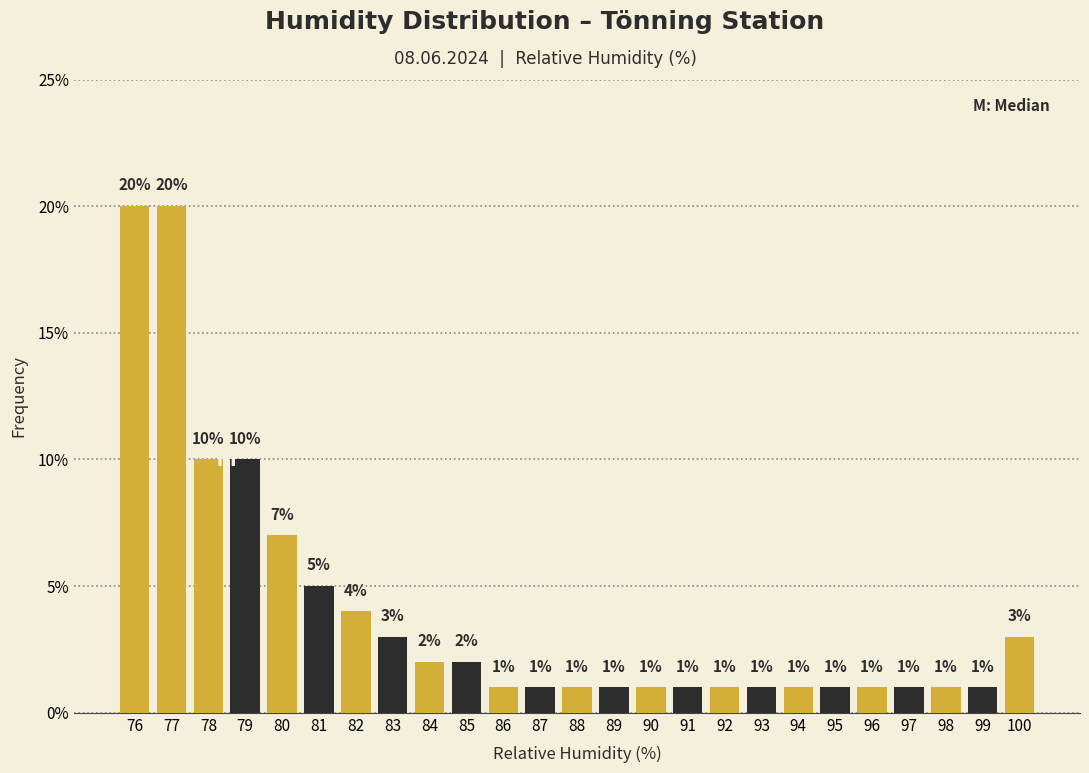

Reading left to right, transcribe all the data shown in this chart.

20.0	20.0	10.0	10.0	7.0	5.0	4.0	3.0	2.0	2.0	1.0	1.0	1.0	1.0	1.0	1.0	1.0	1.0	1.0	1.0	1.0	1.0	1.0	1.0	3.0